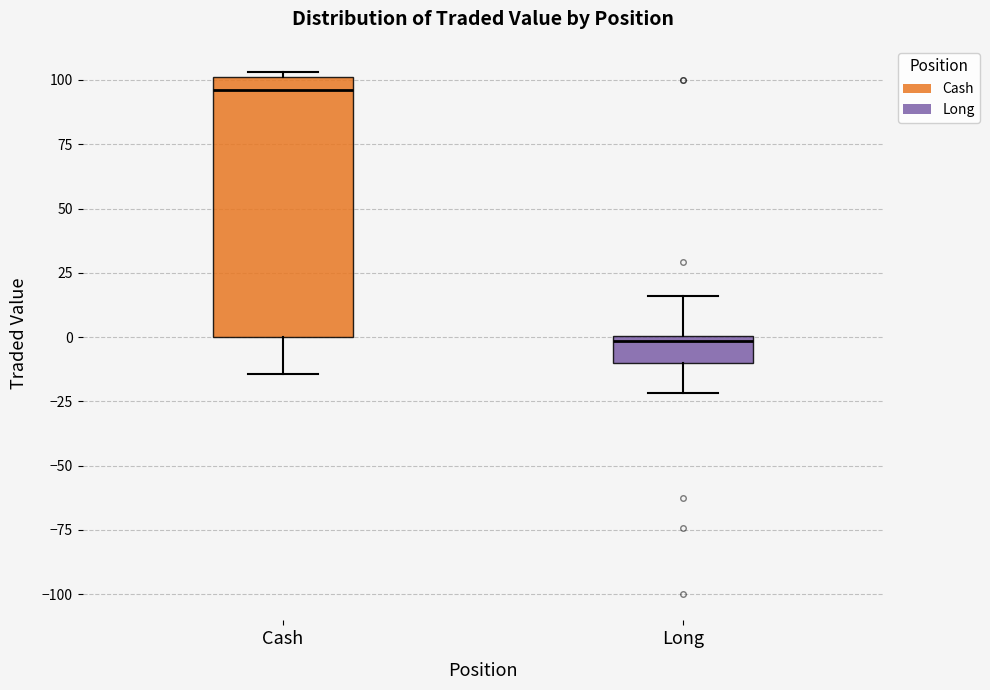

Which box has the highest median line?

Cash